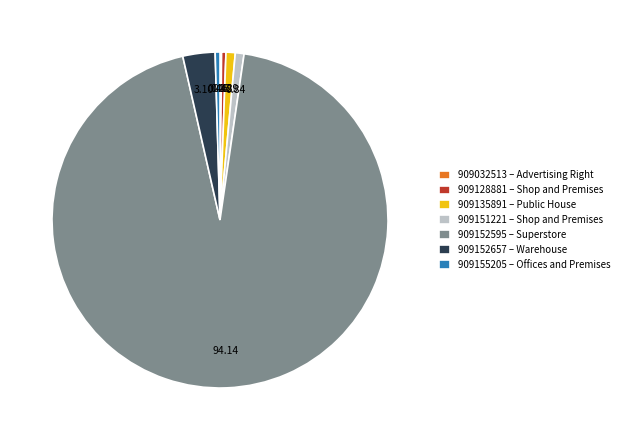

Which has a higher value, 909135891 – Public House or 909152595 – Superstore?

909152595 – Superstore